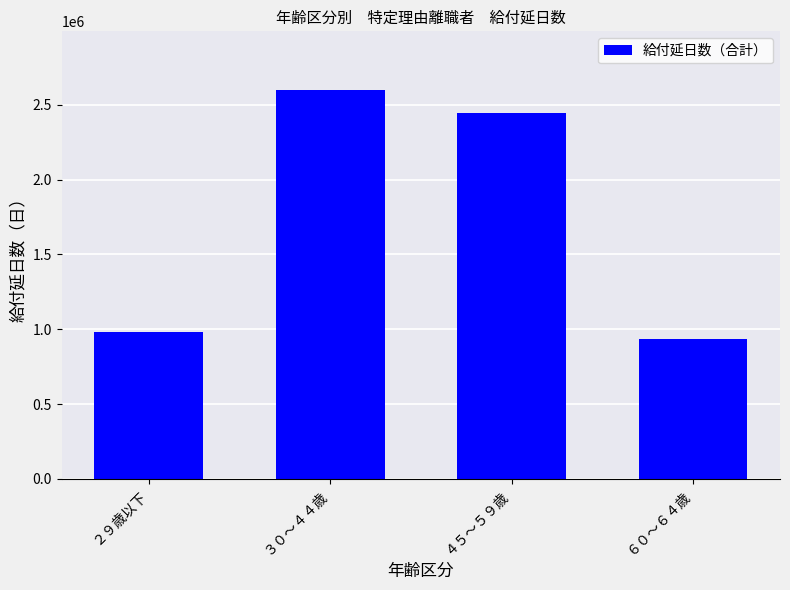

True or false: the data shows 2600829 at ３０～４４歳.

True